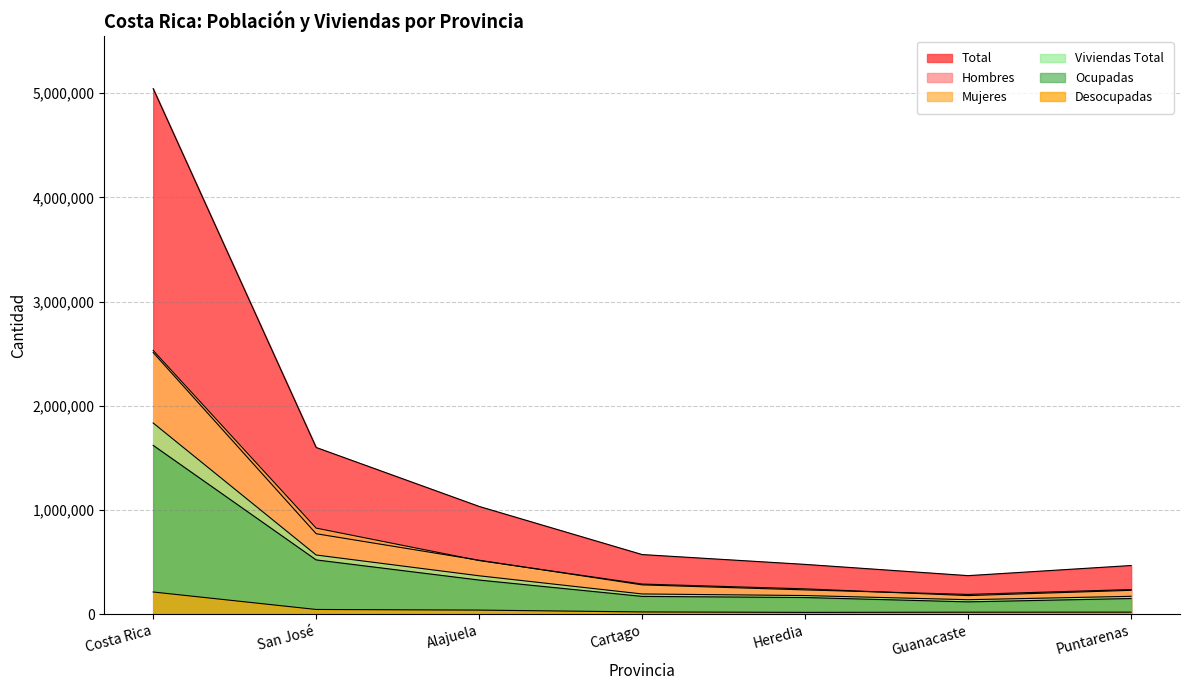

Where is the first local minimum for Total?

Guanacaste